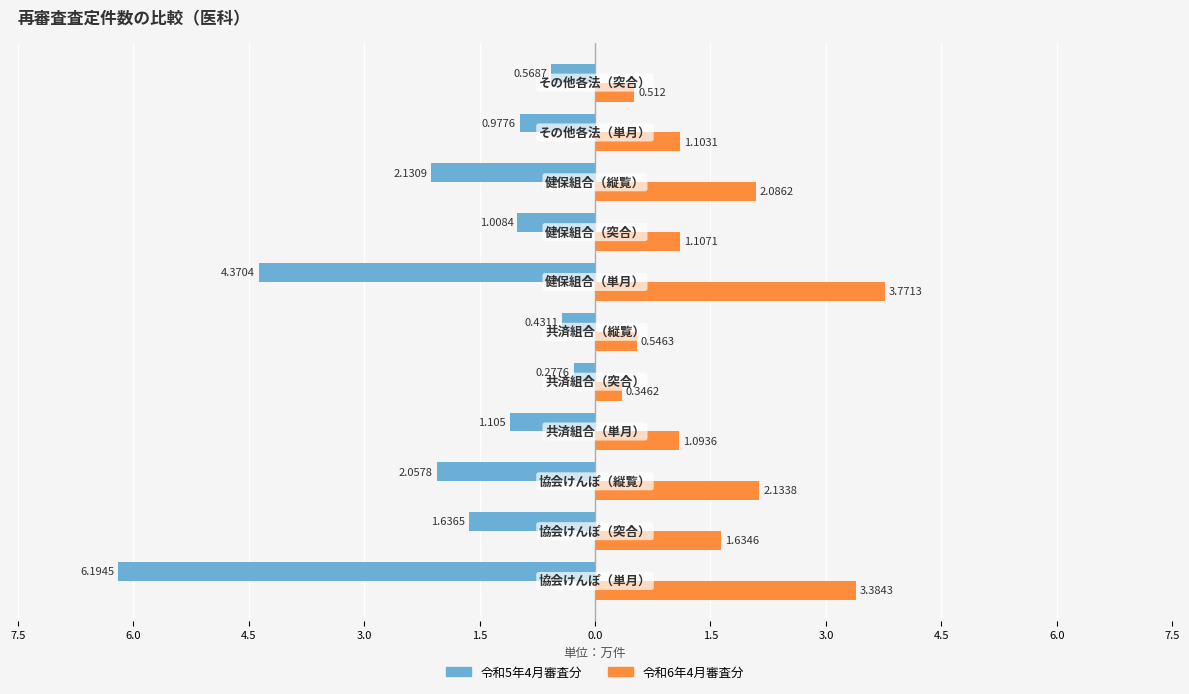

How many values in the 令和5年4月審査分 series are below -1?

7